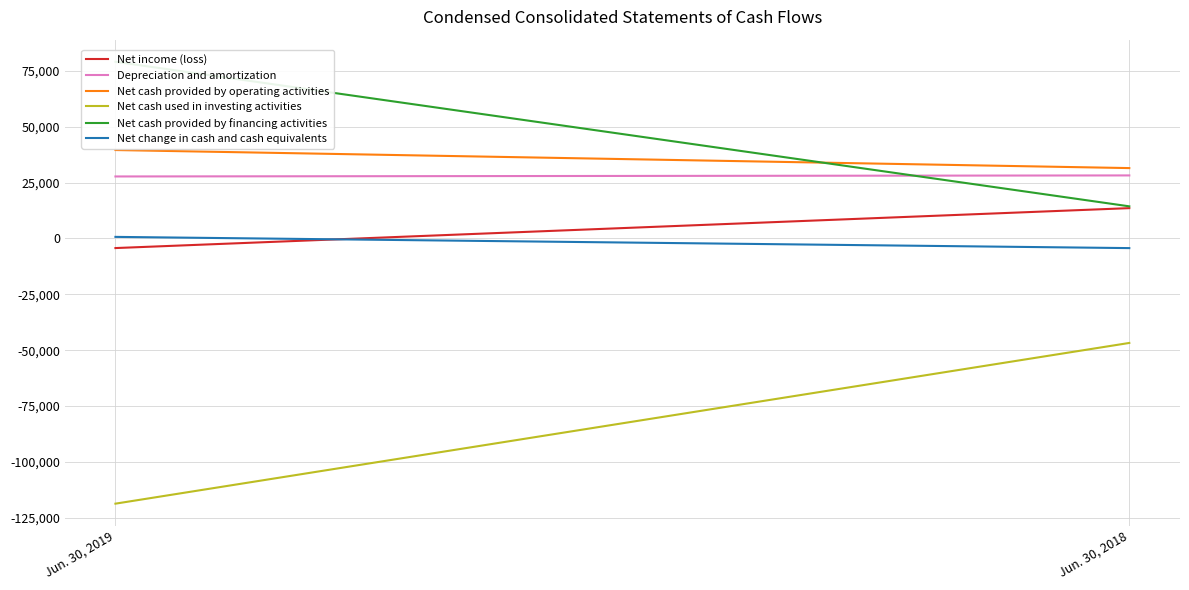

Rank the series at Jun. 30, 2019 from highest to lowest value.

Net cash provided by financing activities, Net cash provided by operating activities, Depreciation and amortization, Net change in cash and cash equivalents, Net income (loss), Net cash used in investing activities